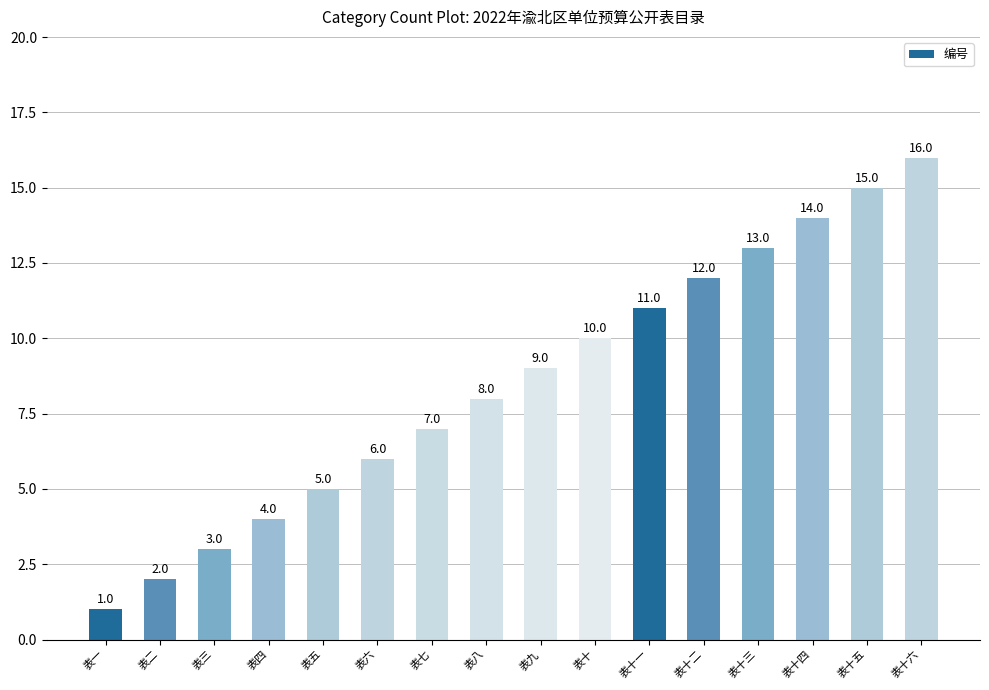

What is the value of the 13th bar from the left?

13